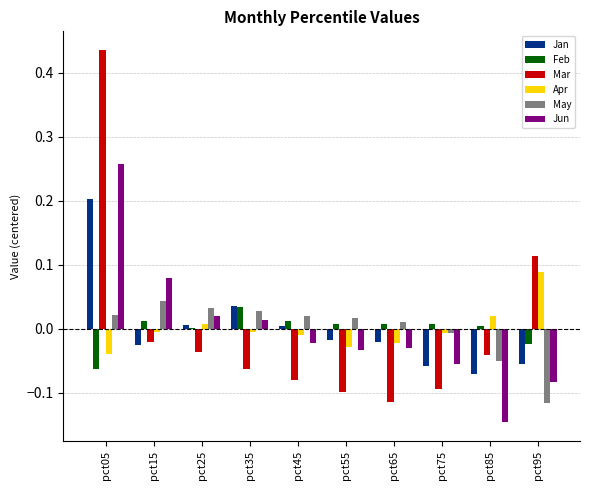

Is the value of Mar at pct25 greater than the value of Jun at pct25?

No